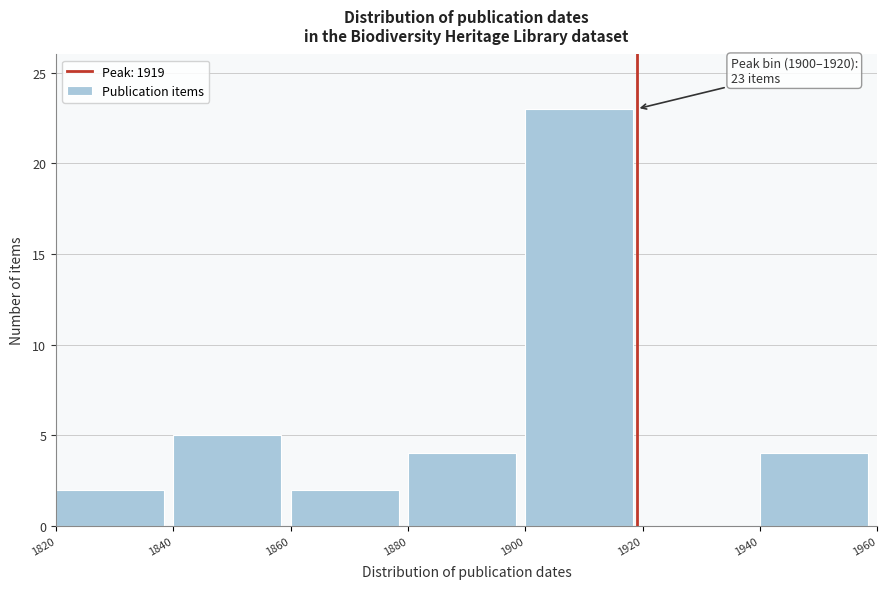

Over which range of the x-axis is the bar tallest?

1900 to 1920